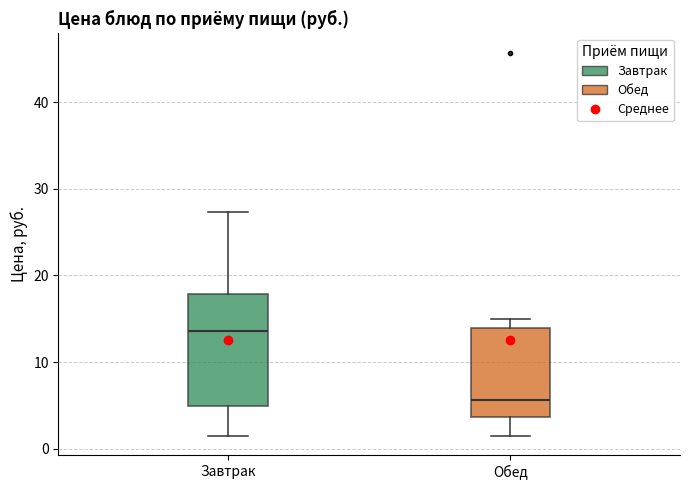

Which box is the tallest, from its lower edge to its upper edge?

Завтрак